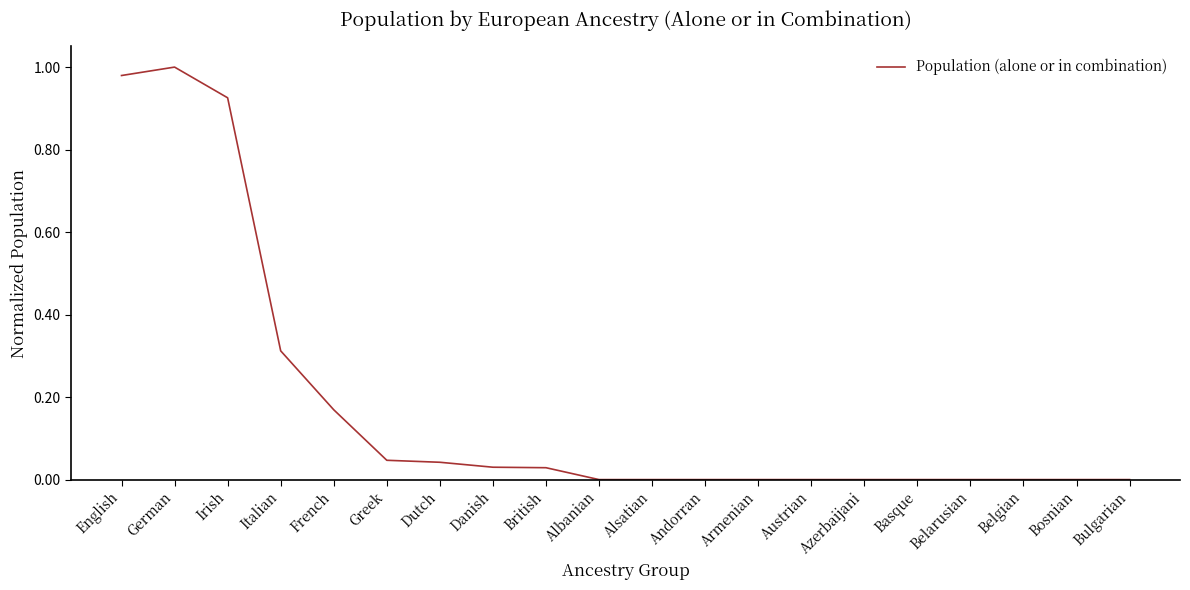

What position from the left is Dutch?

7